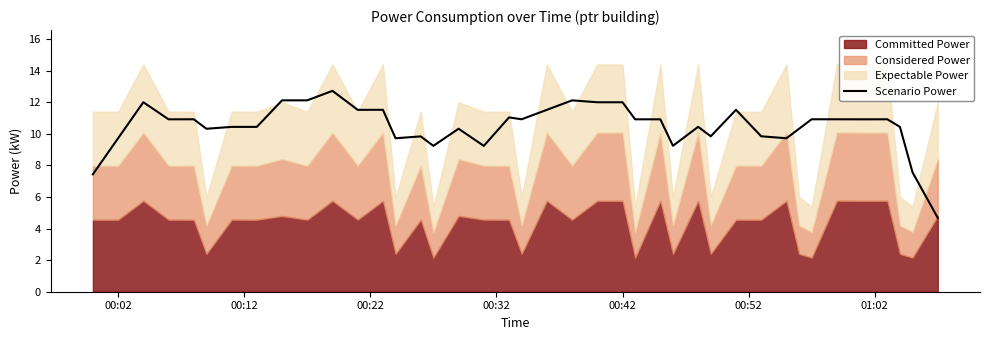

What is the maximum value shown in the chart?

12.7